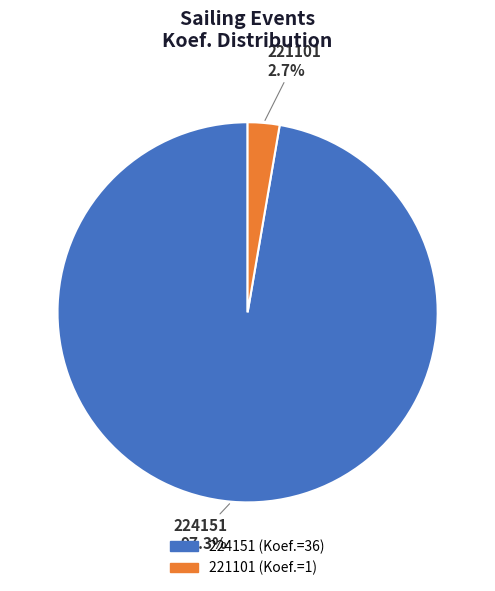

What percentage is the 224151 slice, to the nearest percent?

97%